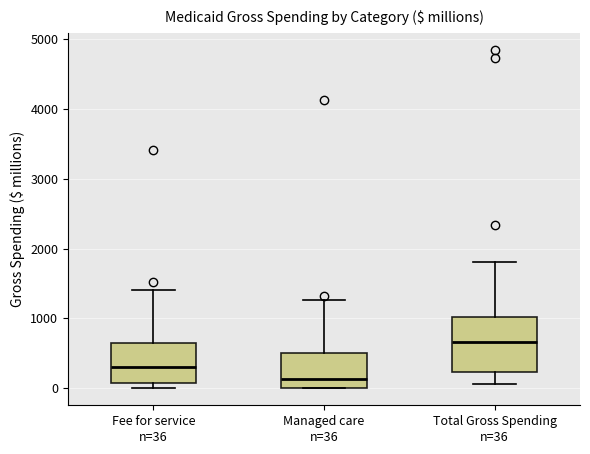

Which box has the highest median line?

Total Gross Spending